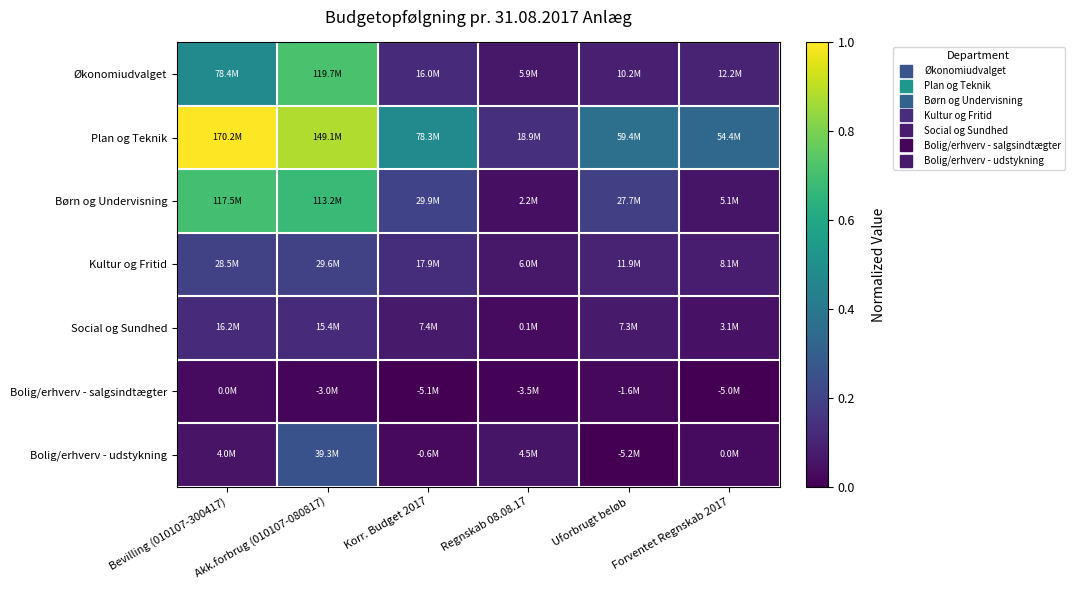

Which series changed the most between Akk.forbrug (010107-080817) and Regnskab 08.08.17?

Plan og Teknik